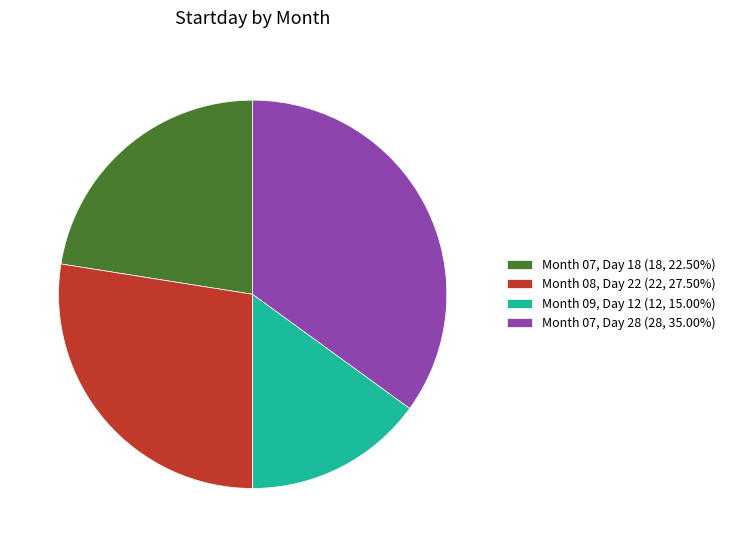

Is there a majority slice in this chart?

No